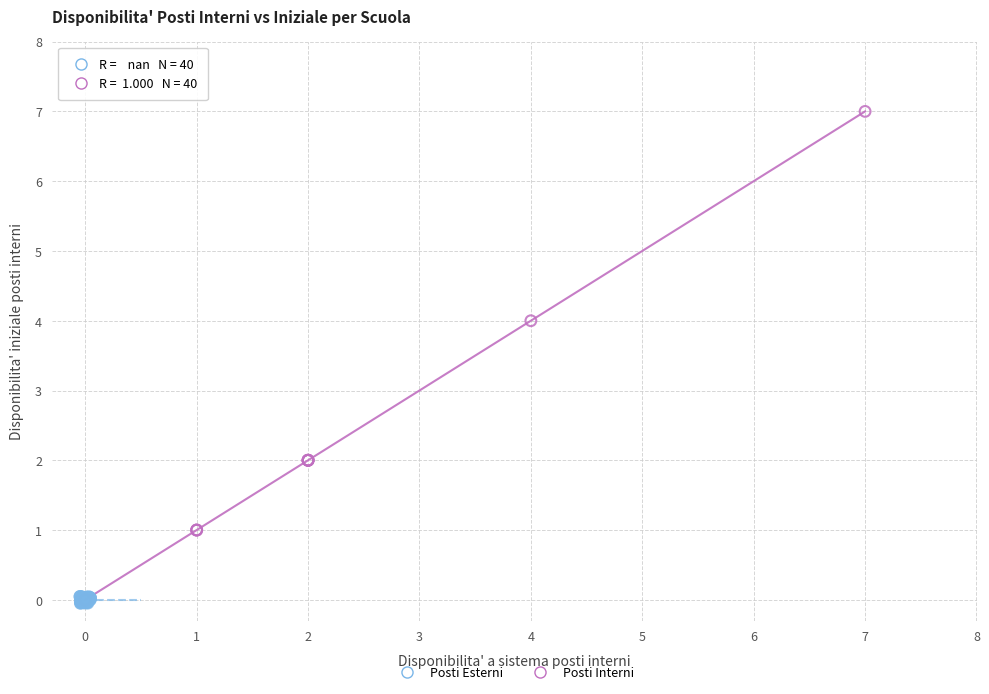

Which series has the largest Y range (max minus min)?

Posti Interni